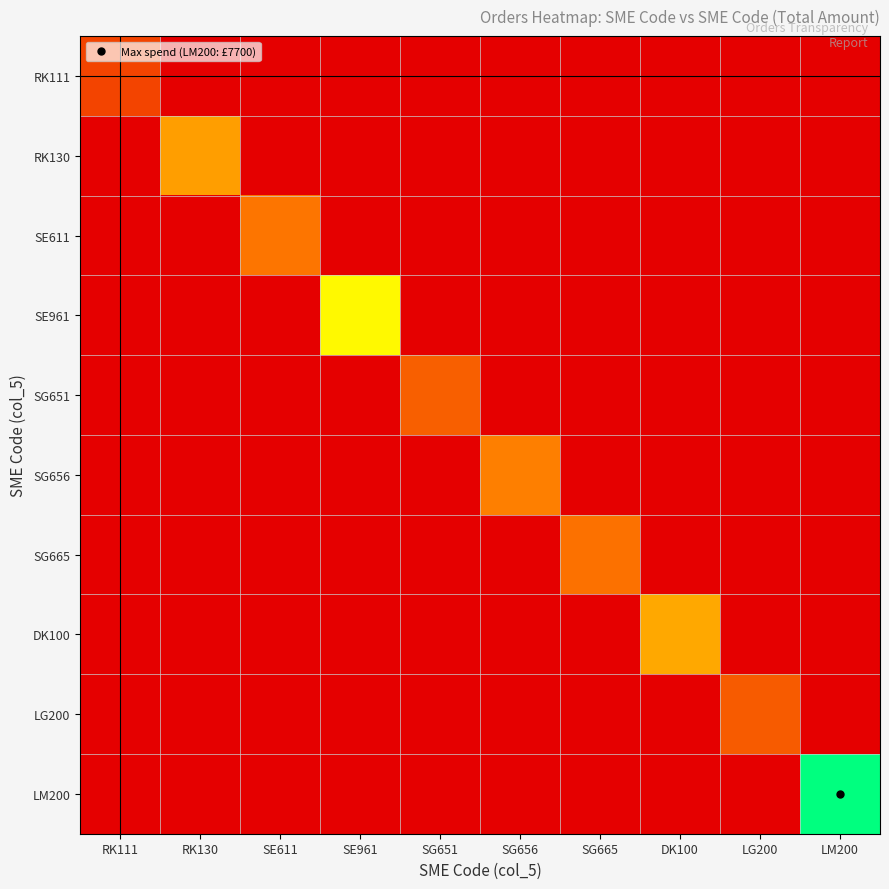

At how many categories does at least one series exceed 7444?

1